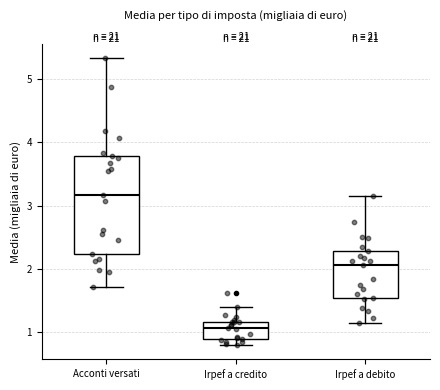

Reading left to right, transcribe this box plot: for each box, give where its median line is, the range the box spans, and where its two whiskers end, as read against the y-axis. The values are not printed on the chart, so give them approximately, as read against the axis.

Acconti versati: median 3.2, box 2.2 to 3.8, whiskers 1.7 to 5.3
Irpef a credito: median 1.1, box 0.9 to 1.2, whiskers 0.8 to 1.4
Irpef a debito: median 2.1, box 1.6 to 2.3, whiskers 1.1 to 3.2